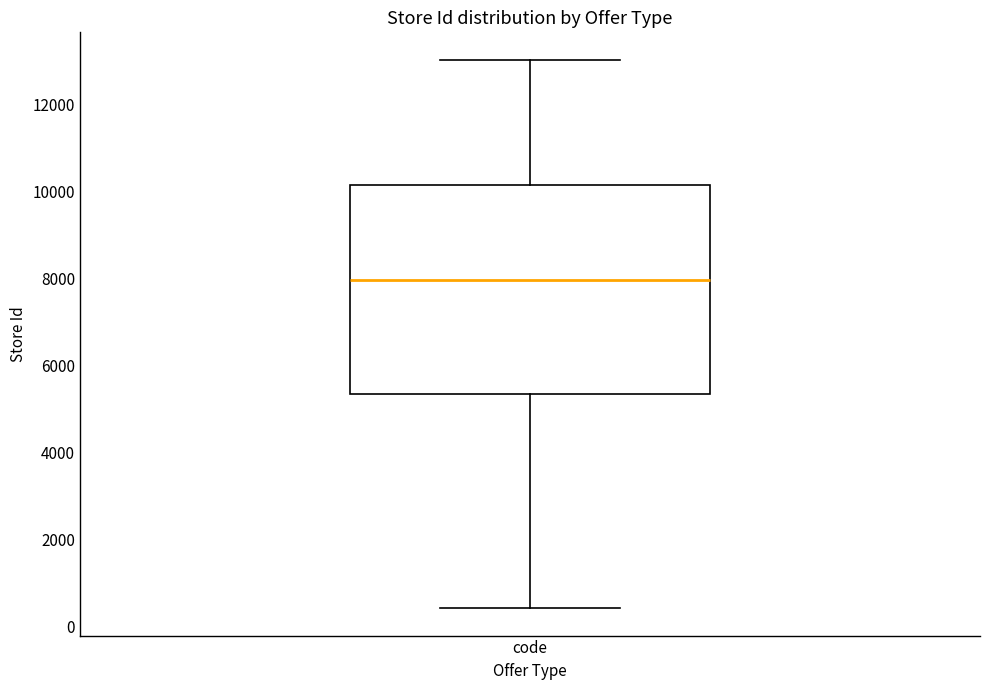

Read this box plot against the y-axis: the position of the median line, the range covered by the box, and the ends of both whiskers. The values are not printed on the chart, so give them approximately, as read against the axis.

median 8000, box 5400 to 10200, whiskers 400 to 13000